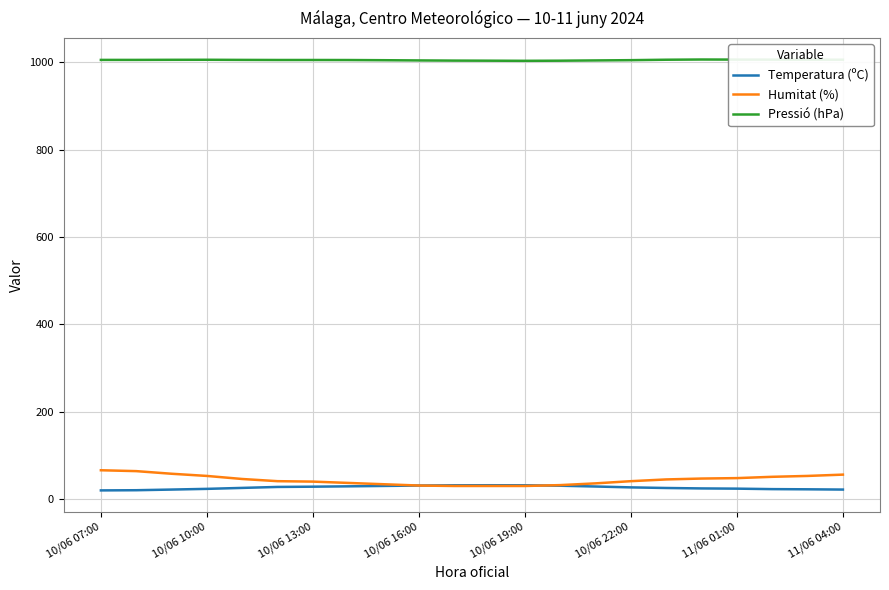

What is the minimum value for Humitat (%)?

30.0